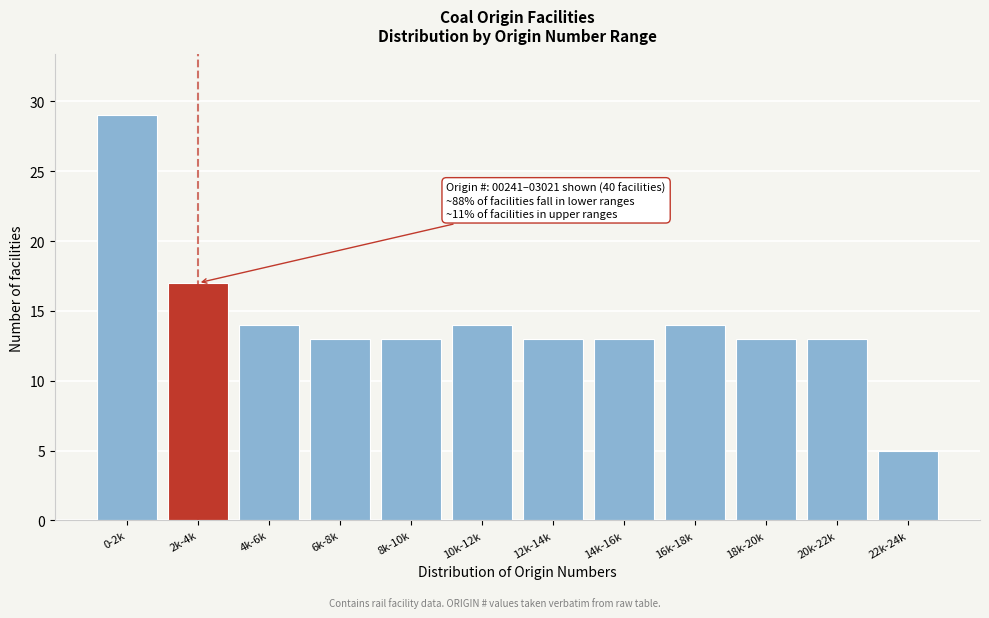

Reading left to right, extract all data points from this chart.

0-2k=29	2k-4k=17	4k-6k=14	6k-8k=13	8k-10k=13	10k-12k=14	12k-14k=13	14k-16k=13	16k-18k=14	18k-20k=13	20k-22k=13	22k-24k=5